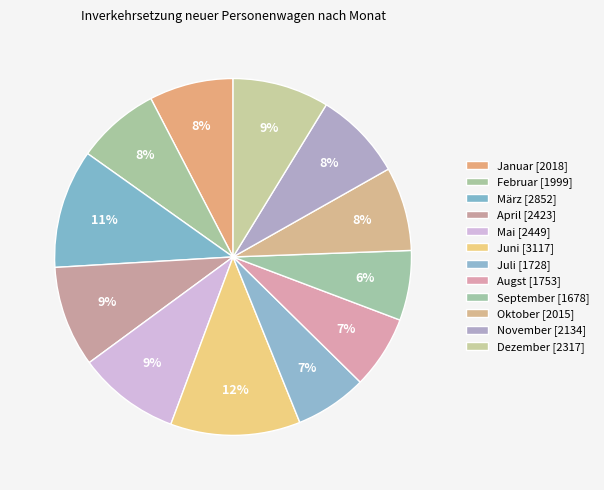

Combined, do Mai and März account for over 50%?

No